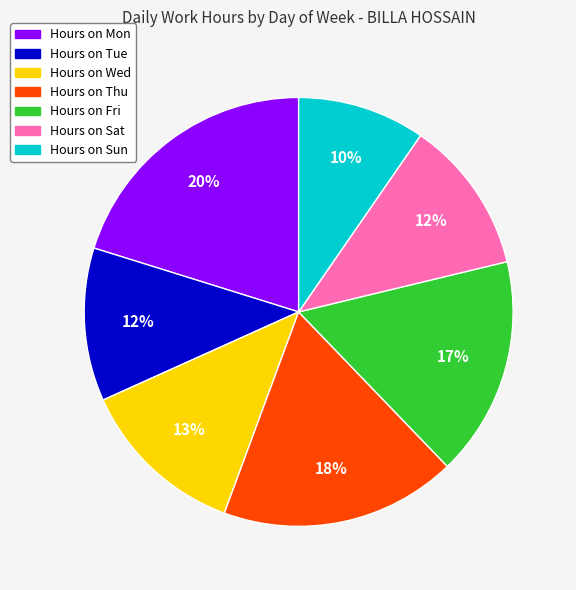

To the nearest percent, what is the average slice percentage?

14%